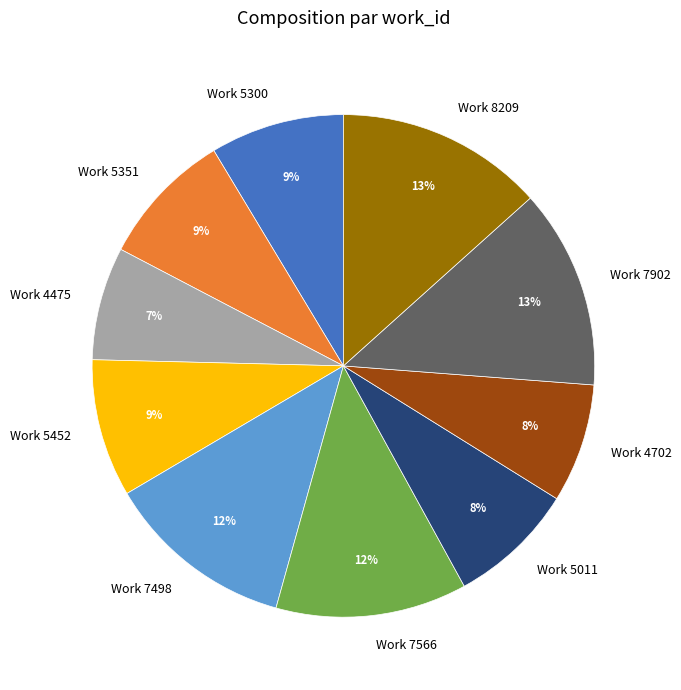

The Work 5351 slice represents 3% of the pie. True or false?

False